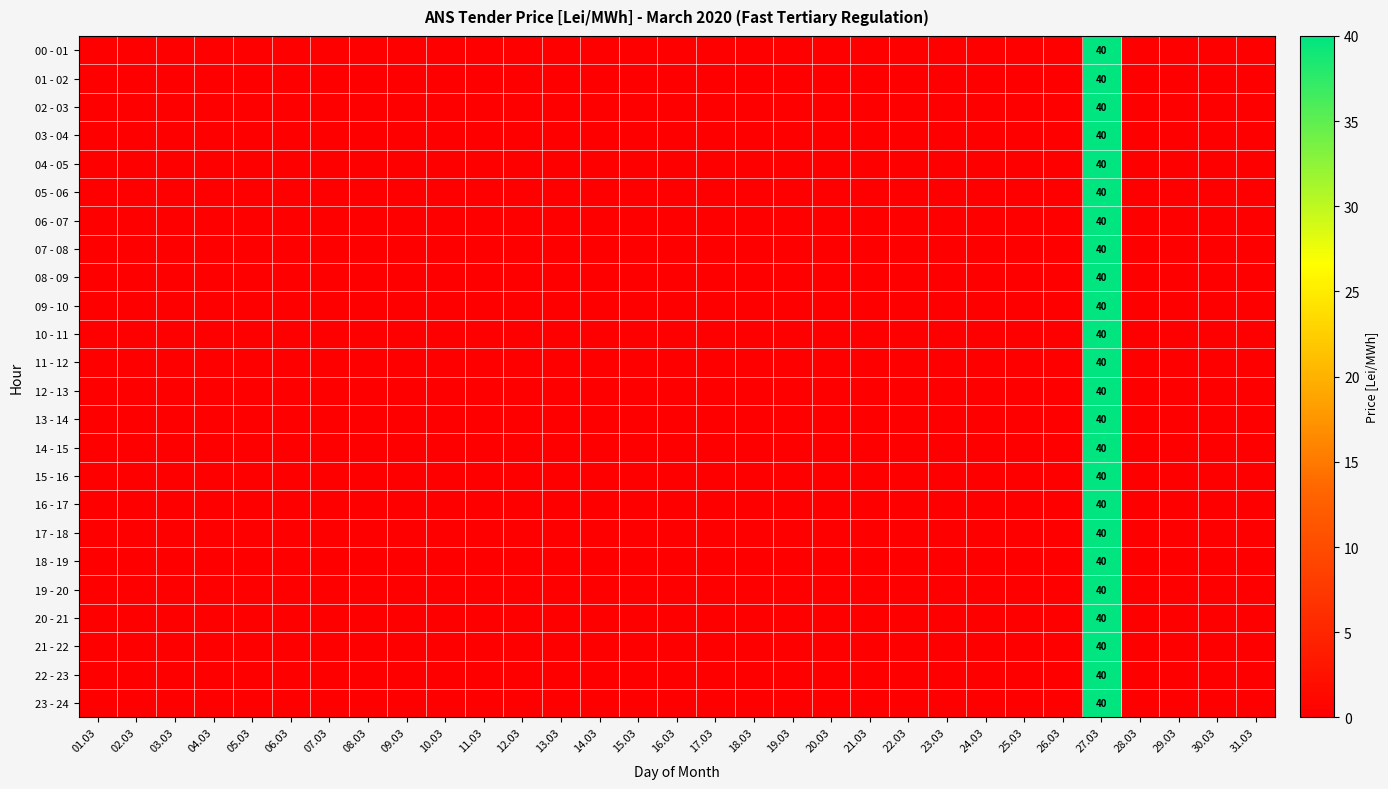

At which category does the chart reach its minimum across all series?

01.03